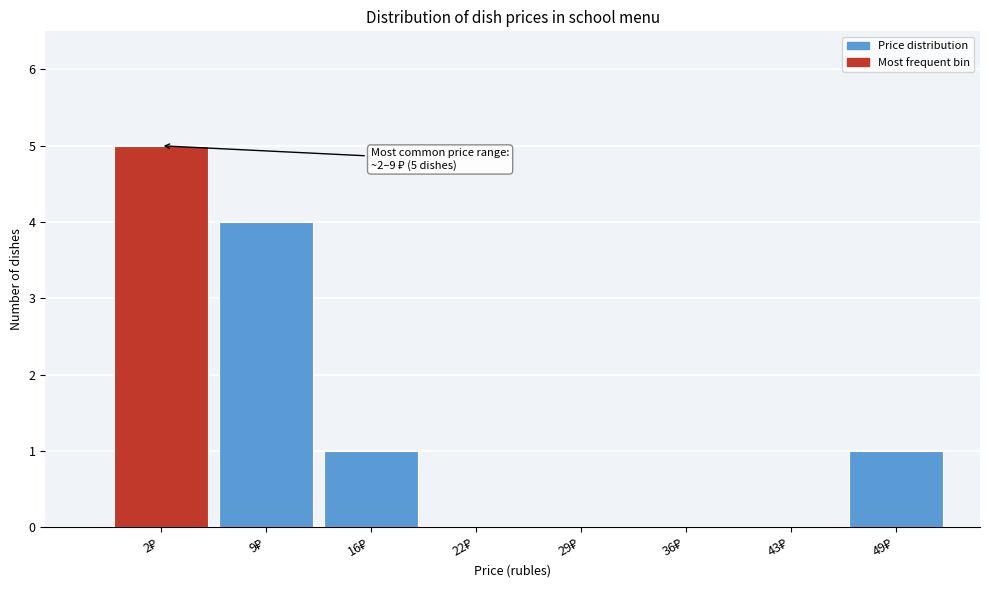

What is the maximum value shown in the chart?

5